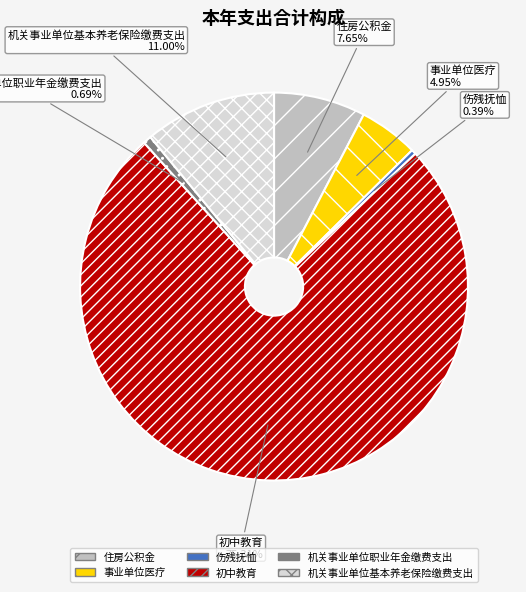

The 机关事业单位职业年金缴费支出 slice represents 1% of the pie. True or false?

True